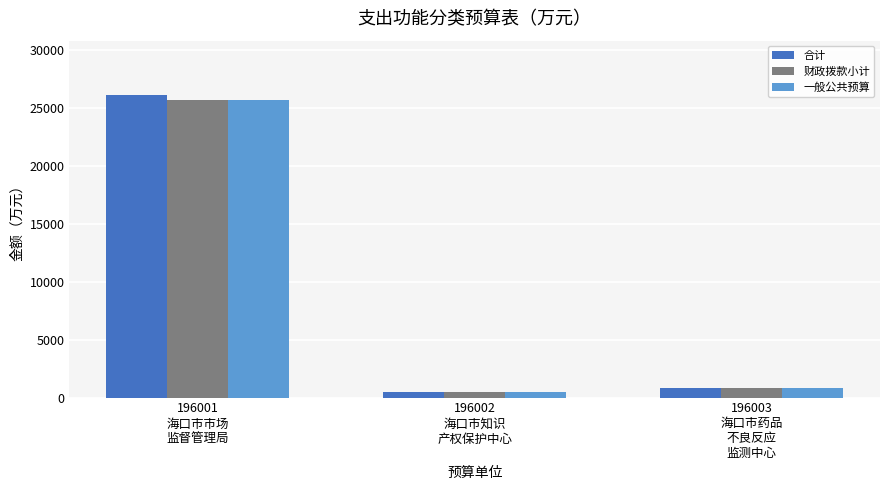

How many data points does each series have?

3